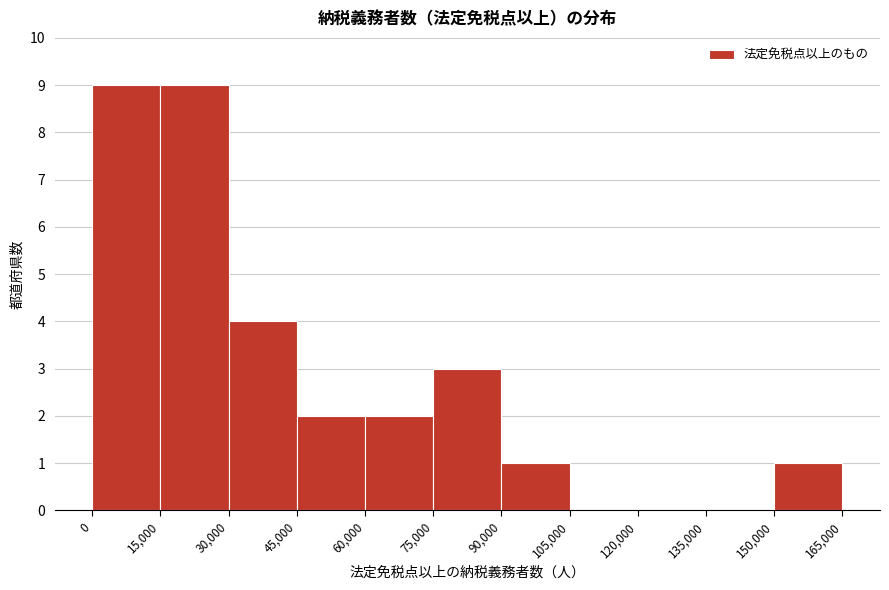

Reading left to right, list every bar in this chart as the range it spans on the x-axis followed by its height. The values are not printed on the chart, so give them approximately, as read against the axis.

0 to 15,000: 9
15,000 to 30,000: 9
30,000 to 45,000: 4
45,000 to 60,000: 2
60,000 to 75,000: 2
75,000 to 90,000: 3
90,000 to 105,000: 1
105,000 to 120,000: 0
120,000 to 135,000: 0
135,000 to 150,000: 0
150,000 to 165,000: 1